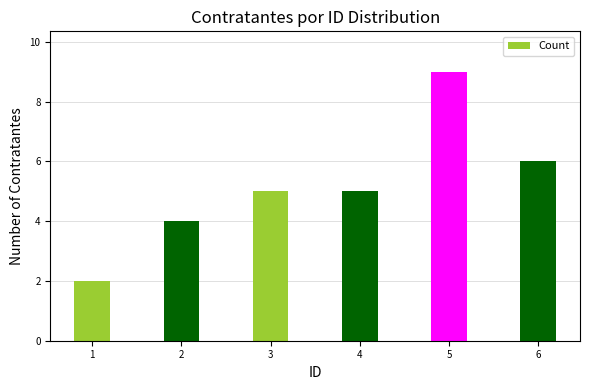

What is the sum of all values?

31